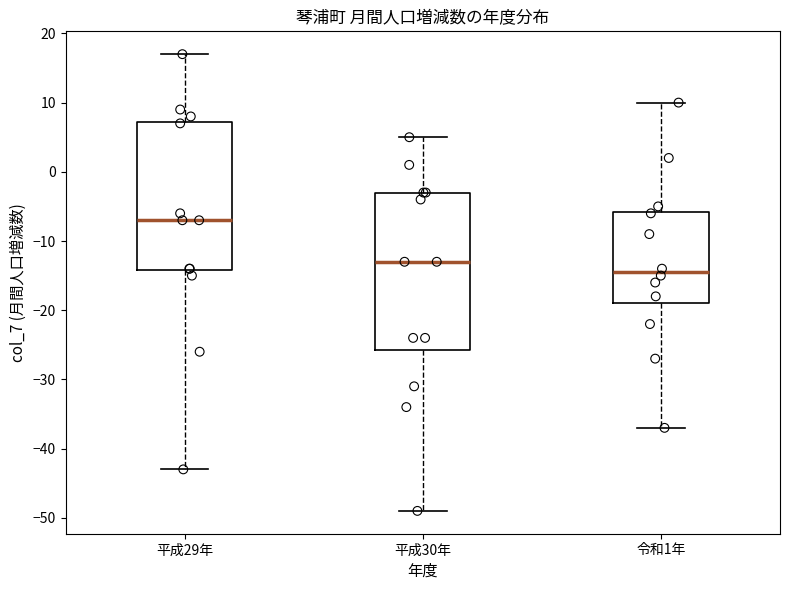

Reading left to right, transcribe this box plot: for each box, give where its median line is, the range the box spans, and where its two whiskers end, as read against the y-axis. The values are not printed on the chart, so give them approximately, as read against the axis.

平成29年: median -7, box -14 to 7, whiskers -43 to 17
平成30年: median -13, box -26 to -3, whiskers -49 to 5
令和1年: median -14, box -19 to -6, whiskers -37 to 10